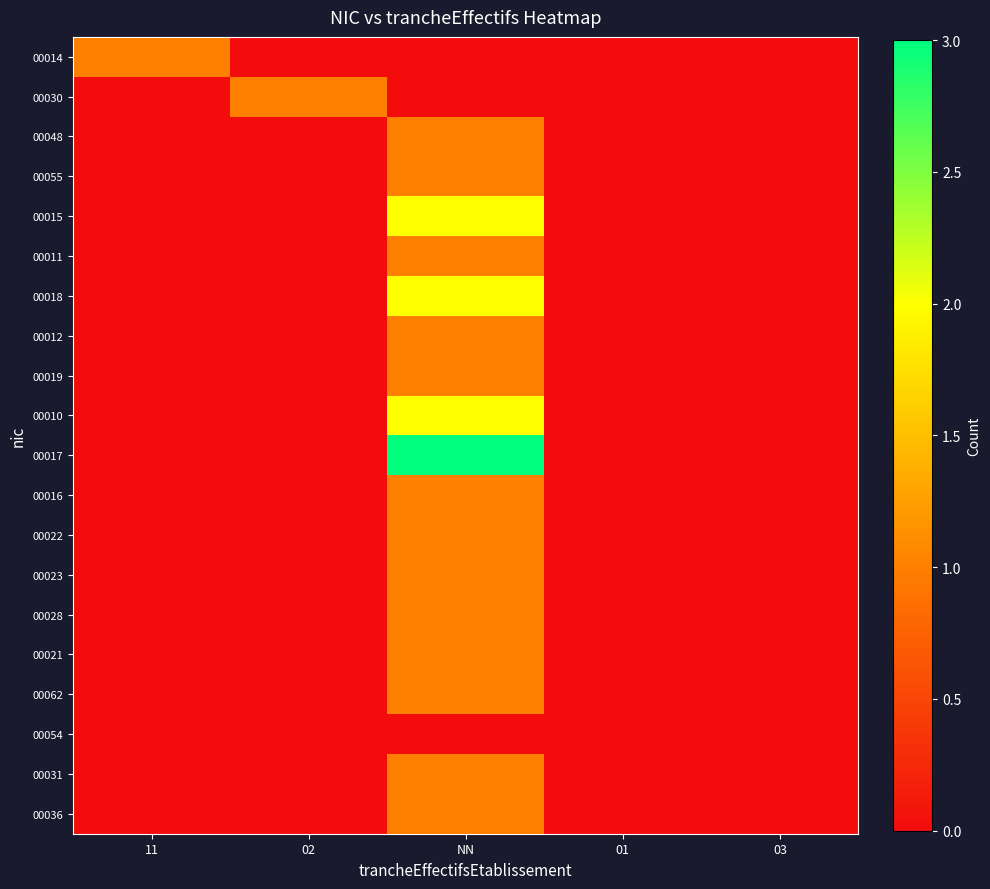

Reading left to right, extract all data points from this chart.

00014: 11=1	02=0	NN=0	01=0	03=0
00030: 11=0	02=1	NN=0	01=0	03=0
00048: 11=0	02=0	NN=1	01=0	03=0
00055: 11=0	02=0	NN=1	01=0	03=0
00015: 11=0	02=0	NN=2	01=0	03=0
00011: 11=0	02=0	NN=1	01=0	03=0
00018: 11=0	02=0	NN=2	01=0	03=0
00012: 11=0	02=0	NN=1	01=0	03=0
00019: 11=0	02=0	NN=1	01=0	03=0
00010: 11=0	02=0	NN=2	01=0	03=0
00017: 11=0	02=0	NN=3	01=0	03=0
00016: 11=0	02=0	NN=1	01=0	03=0
00022: 11=0	02=0	NN=1	01=0	03=0
00023: 11=0	02=0	NN=1	01=0	03=0
00028: 11=0	02=0	NN=1	01=0	03=0
00021: 11=0	02=0	NN=1	01=0	03=0
00062: 11=0	02=0	NN=1	01=0	03=0
00054: 11=0	02=0	NN=0	01=0	03=0
00031: 11=0	02=0	NN=1	01=0	03=0
00036: 11=0	02=0	NN=1	01=0	03=0